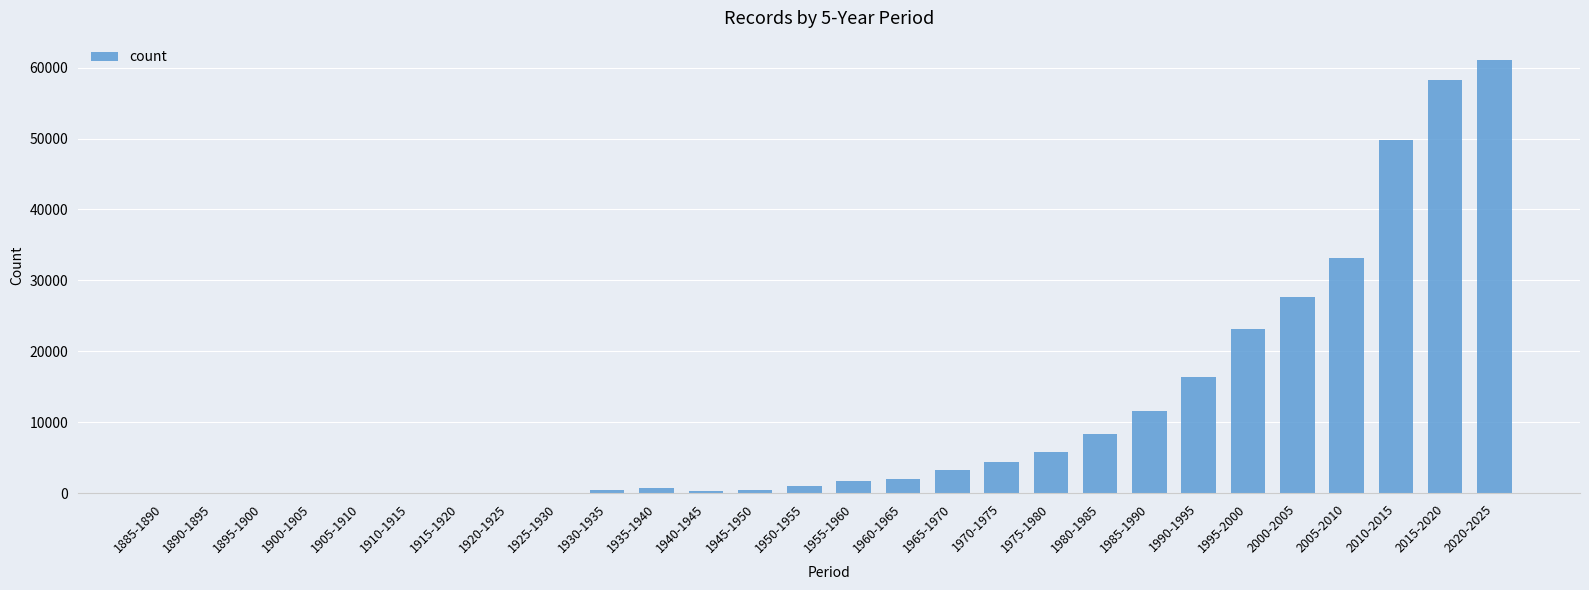

The chart shows a value of 33147 at 2005-2010. True or false?

True